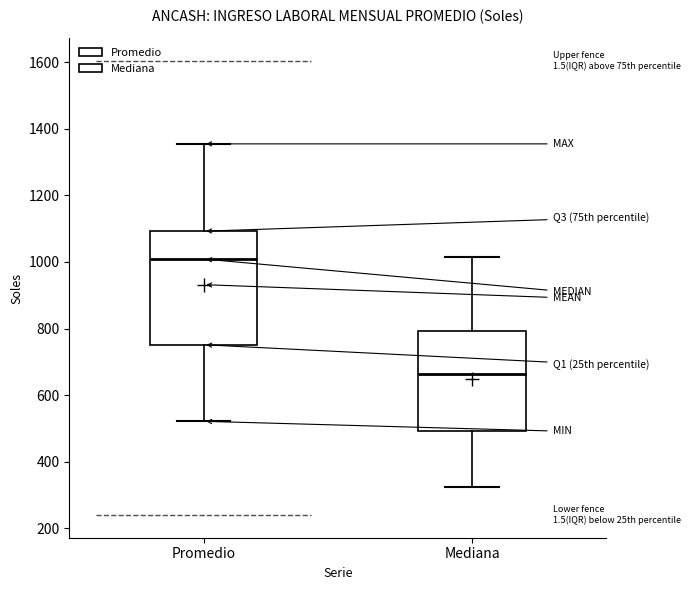

Which box's median line is the highest?

Promedio